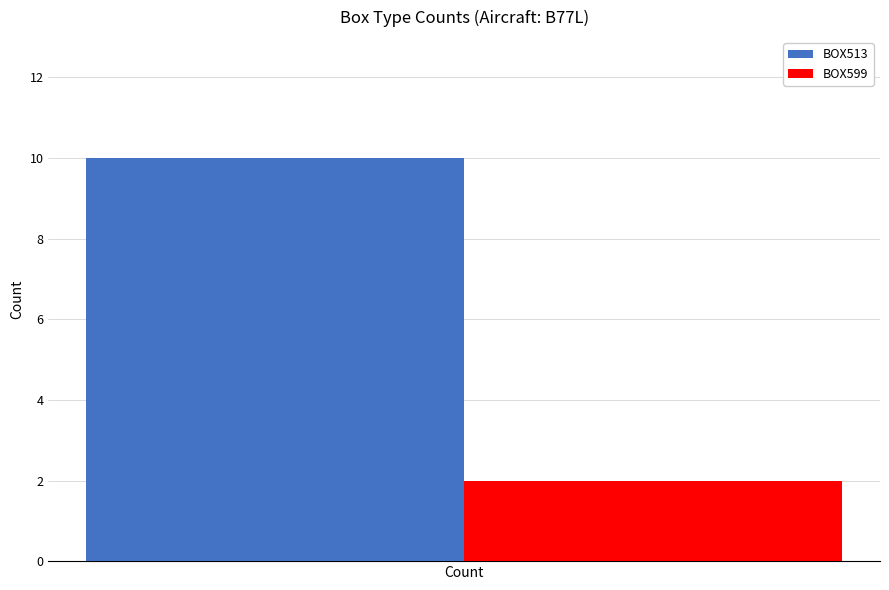

What is the spread (max minus min) of values at Count?

8